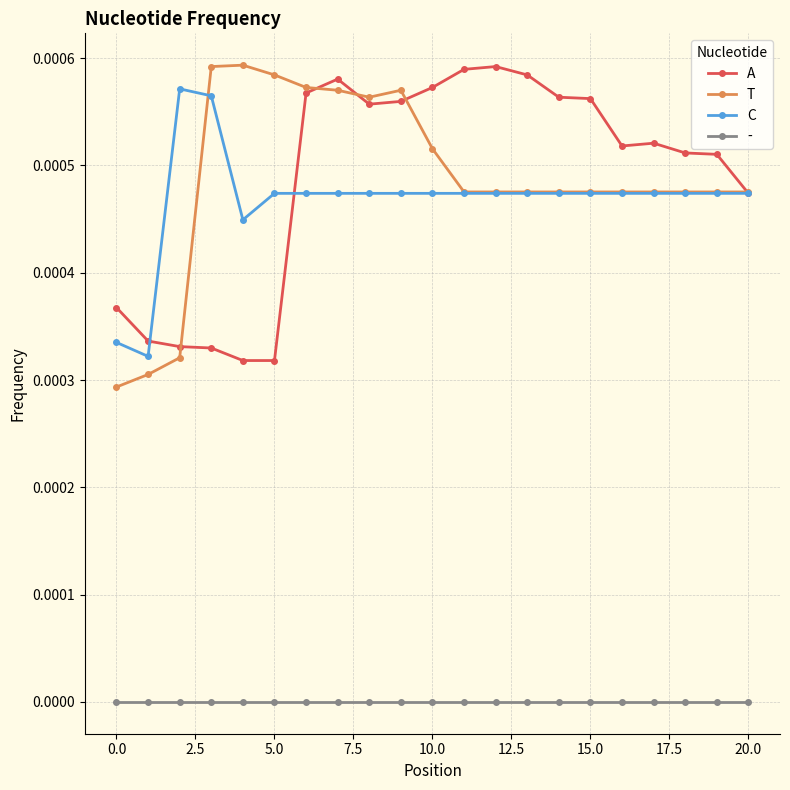

True or false: - and T intersect in this chart.

False